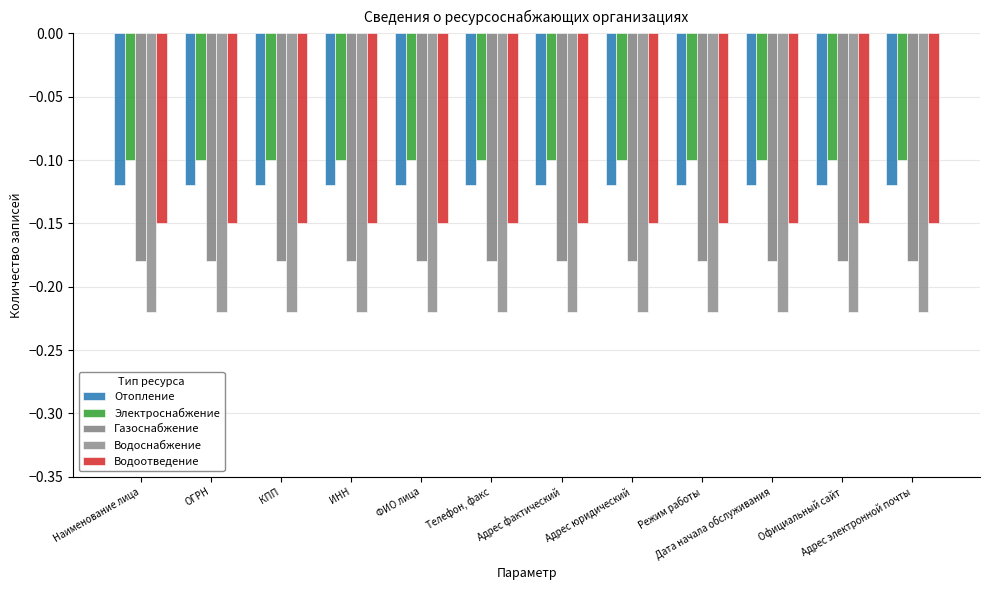

Reading left to right, what are all the values shown in this chart?

Отопление: -0.1	-0.1	-0.1	-0.1	-0.1	-0.1	-0.1	-0.1	-0.1	-0.1	-0.1	-0.1
Электроснабжение: -0.1	-0.1	-0.1	-0.1	-0.1	-0.1	-0.1	-0.1	-0.1	-0.1	-0.1	-0.1
Газоснабжение: -0.2	-0.2	-0.2	-0.2	-0.2	-0.2	-0.2	-0.2	-0.2	-0.2	-0.2	-0.2
Водоснабжение: -0.2	-0.2	-0.2	-0.2	-0.2	-0.2	-0.2	-0.2	-0.2	-0.2	-0.2	-0.2
Водоотведение: -0.1	-0.1	-0.1	-0.1	-0.1	-0.1	-0.1	-0.1	-0.1	-0.1	-0.1	-0.1